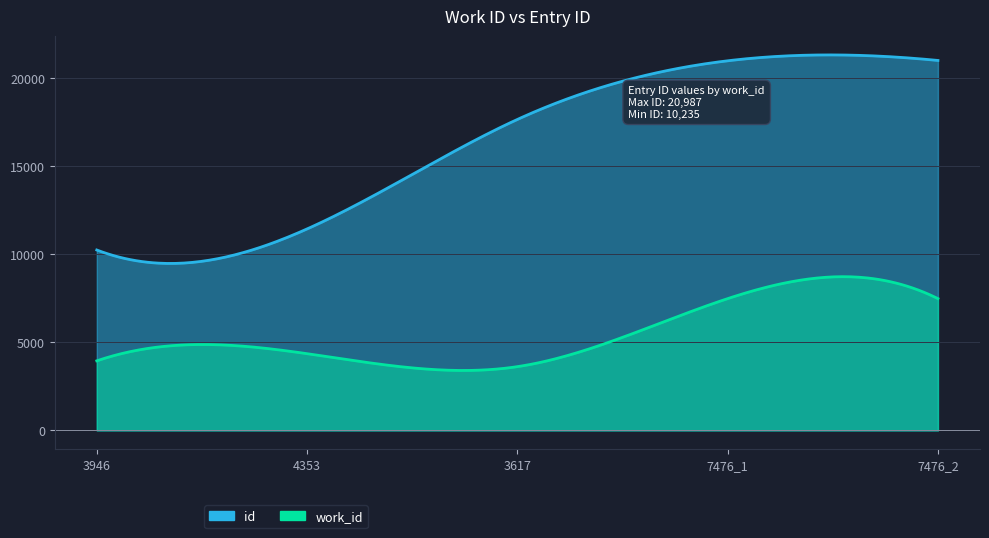

True or false: work_id and id cross at least once.

False